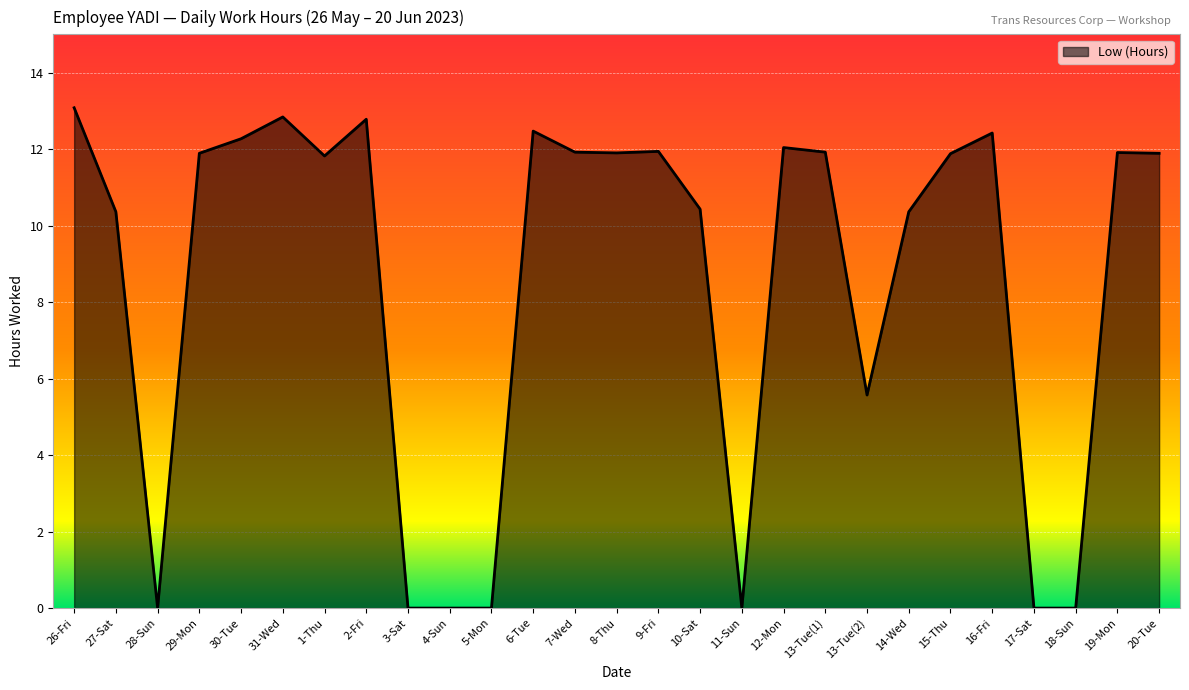

What is the difference between the values at 13-Tue(2) and 3-Sat?

5.6